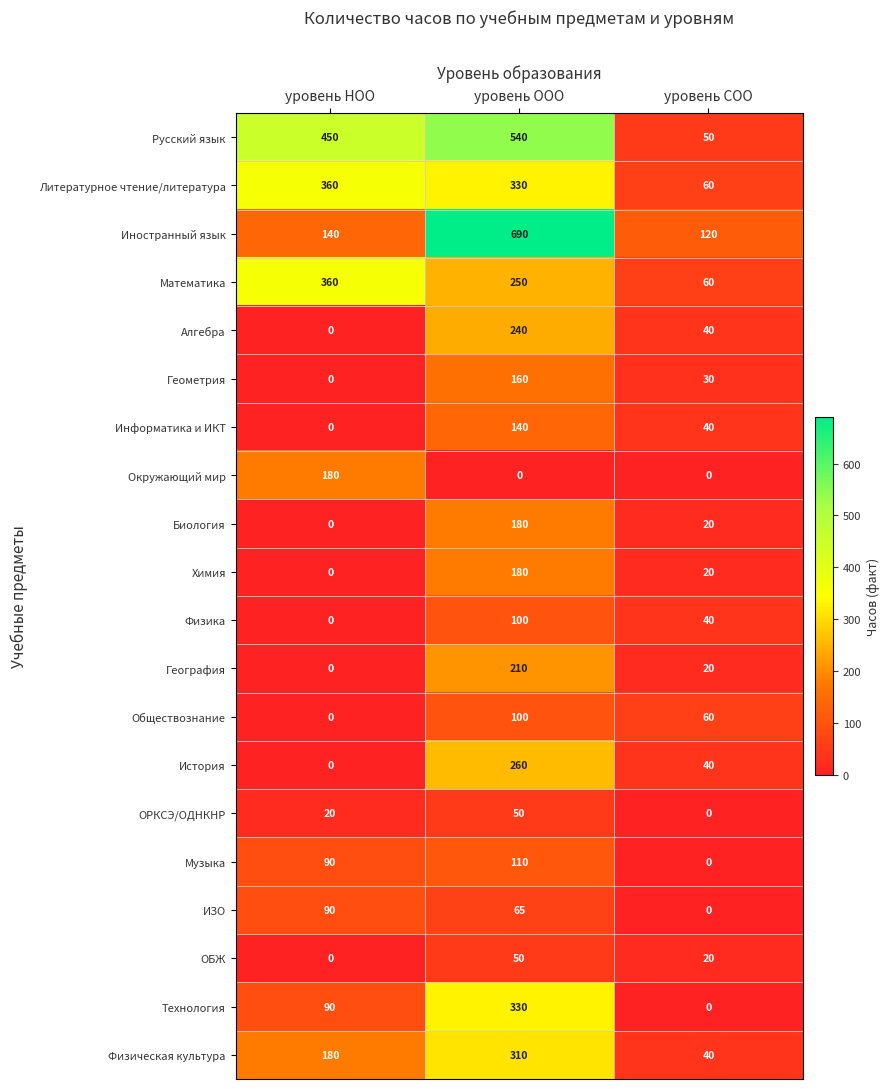

What is the greatest value displayed?

690